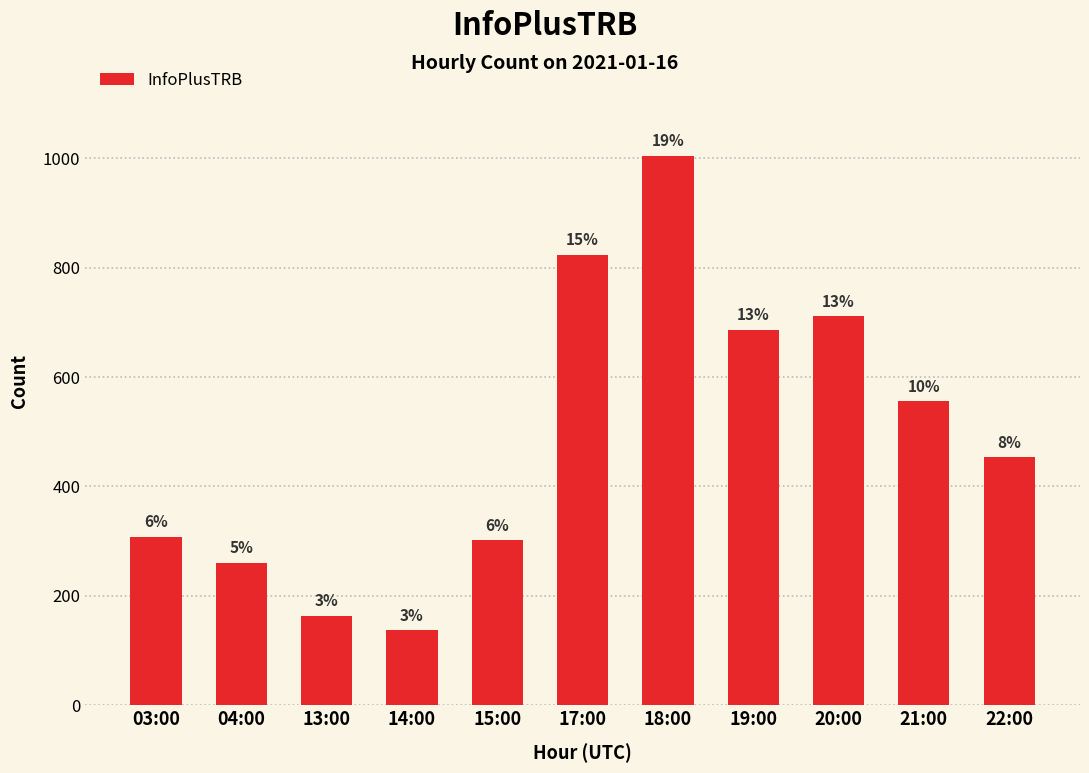

At which label does the data first exceed 453?

17:00